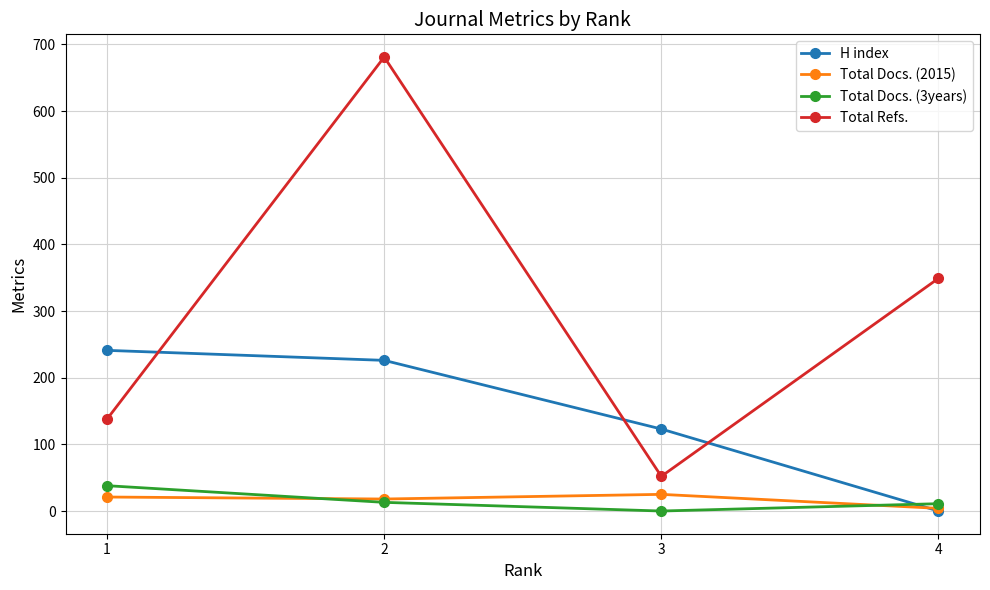

Which series ends up on top after the final intersection of H index and Total Docs. (2015)?

Total Docs. (2015)